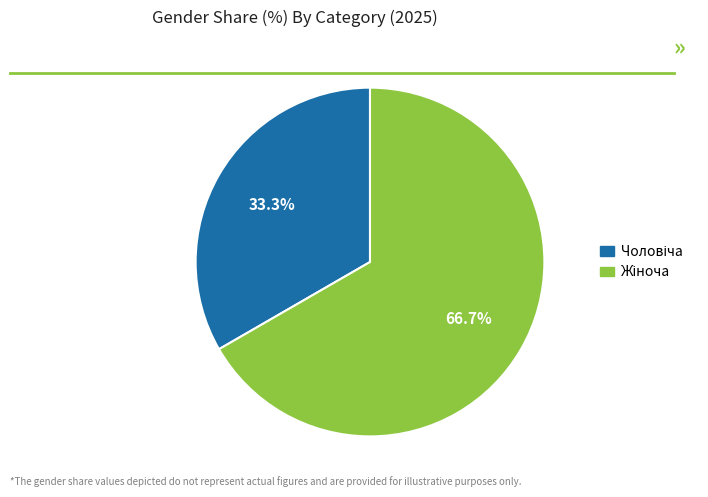

Does any single category account for the majority?

Yes